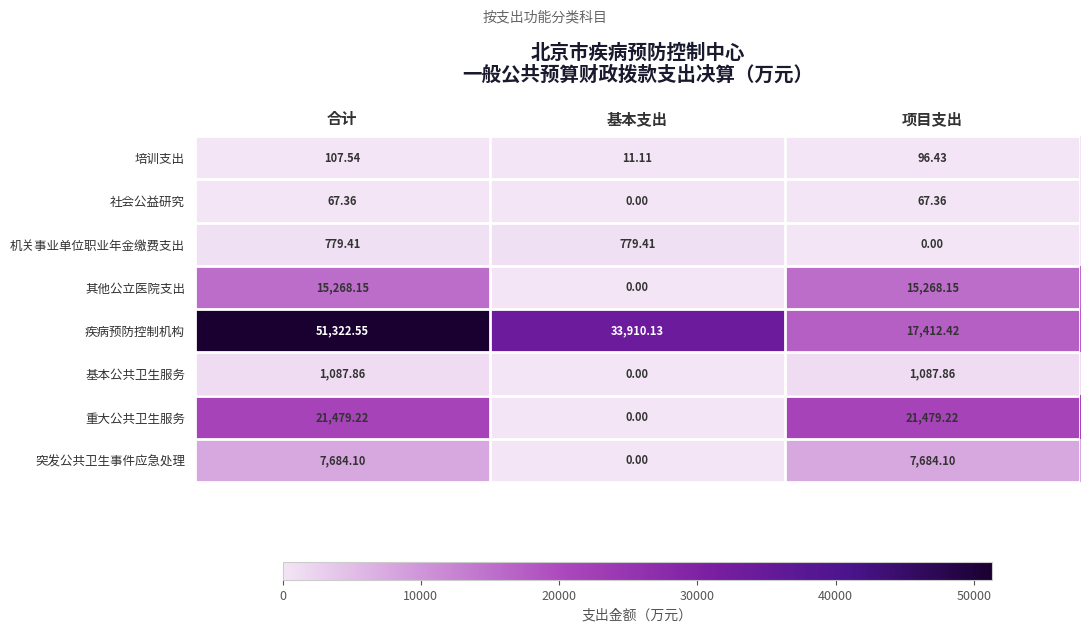

List the series in order of their peak value, lowest first.

社会公益研究, 培训支出, 机关事业单位职业年金缴费支出, 基本公共卫生服务, 突发公共卫生事件应急处理, 其他公立医院支出, 重大公共卫生服务, 疾病预防控制机构